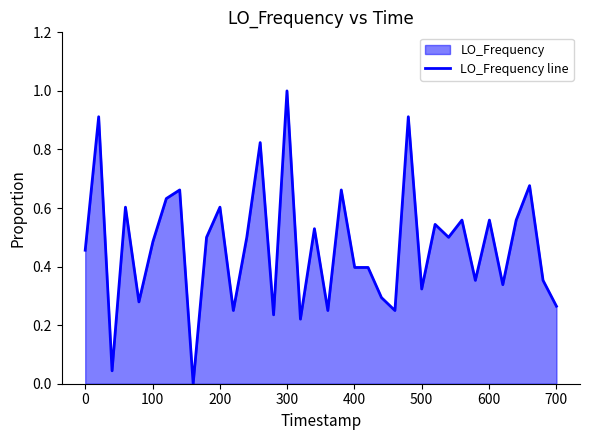

How many lines are shown in the chart?

1